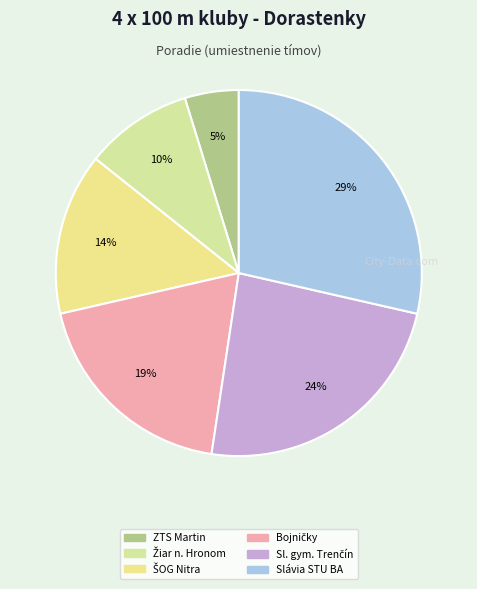

Rank the categories by value from lowest to highest.

Atletický klub ZTS Martin, MŠk Žiar nad Hronom, ŠK ŠOG Nitra, Atletický klub Bojničky, Slávia šport. gymnázium Trenčín, AO TJ Slávia STU Bratislava